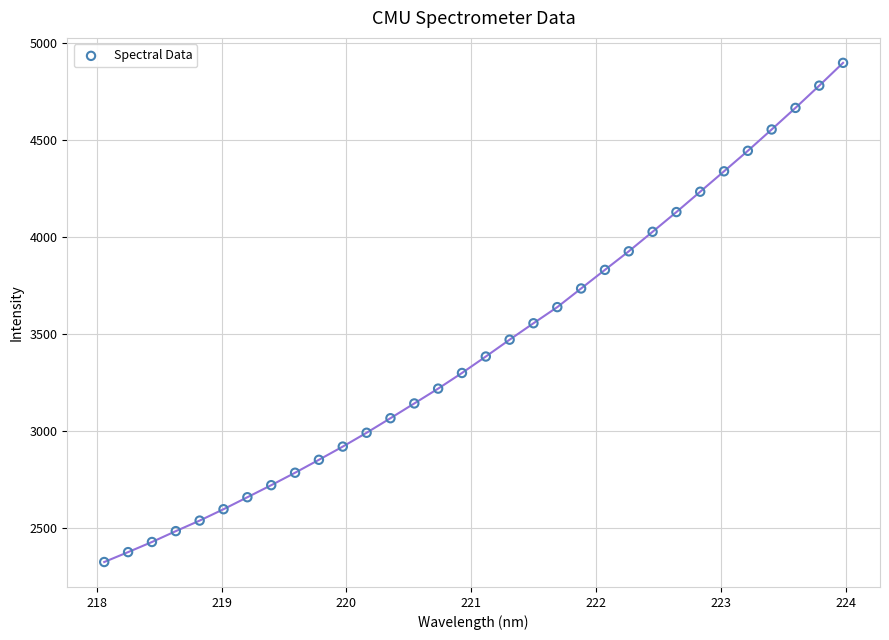

What is the range of Y values (max minus min)?

2568.5